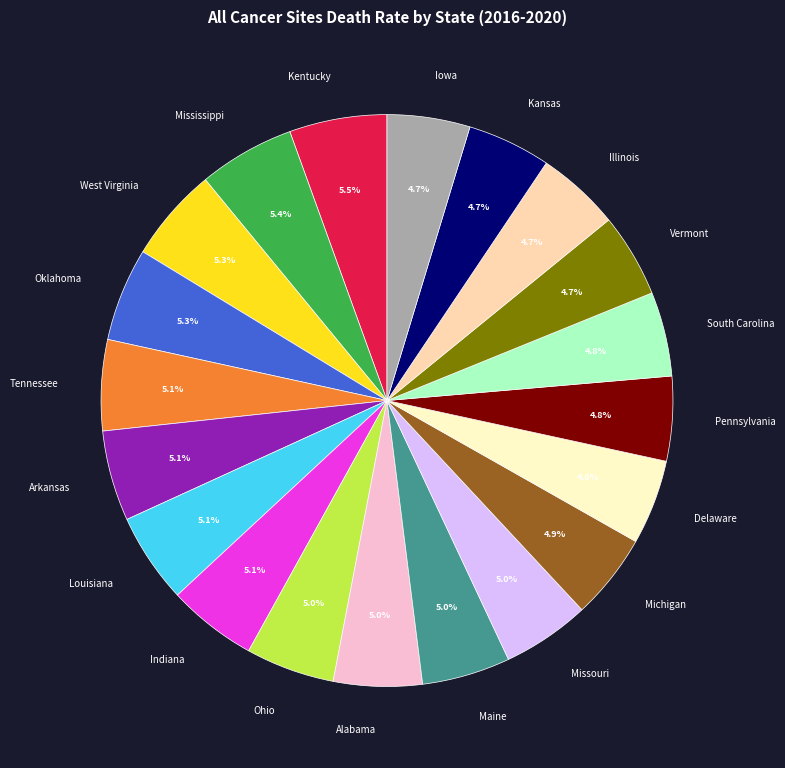

Do Pennsylvania and Tennessee together represent more than half of the pie?

No